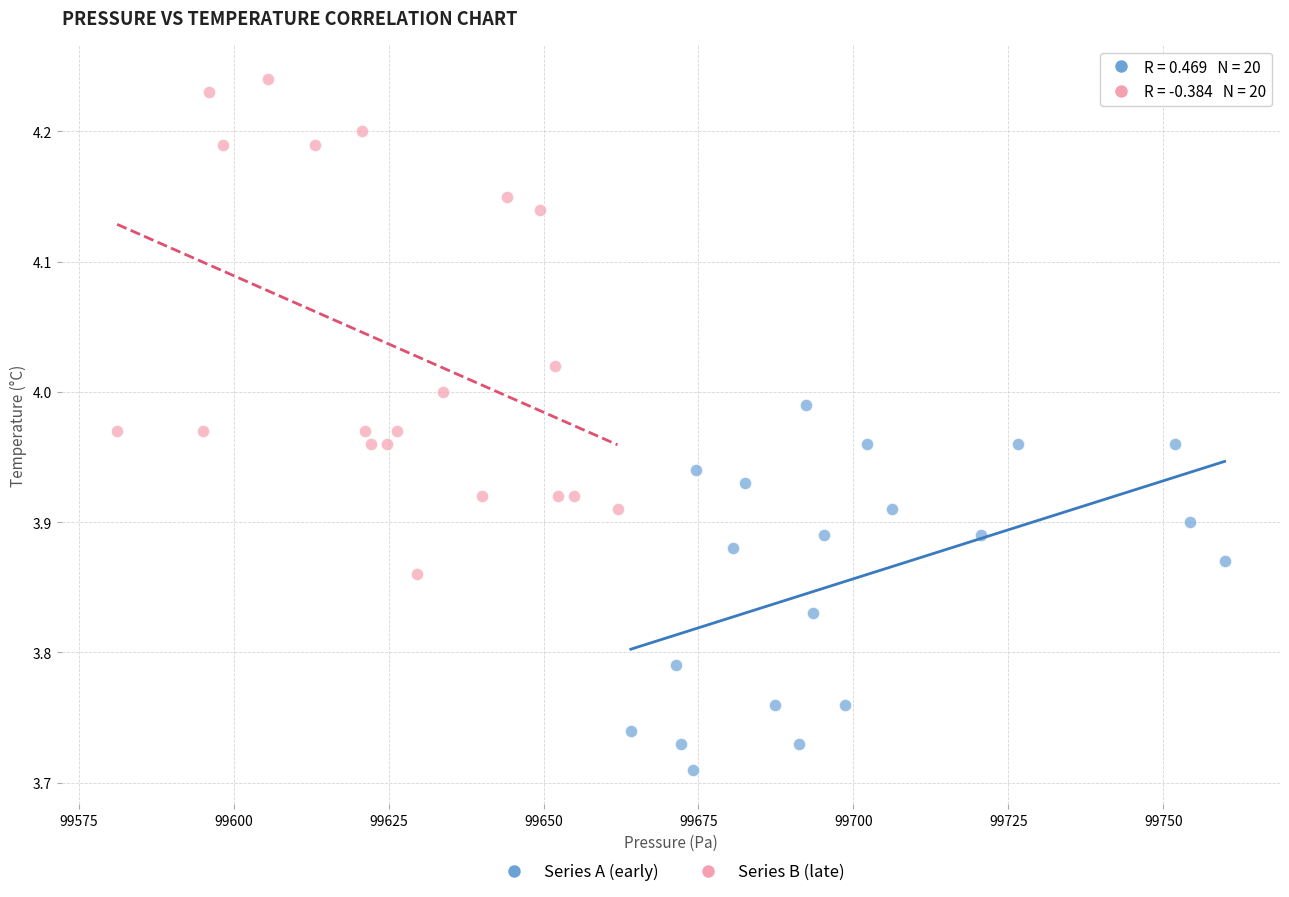

Which series contains the lowest Y value?

Series A (early)